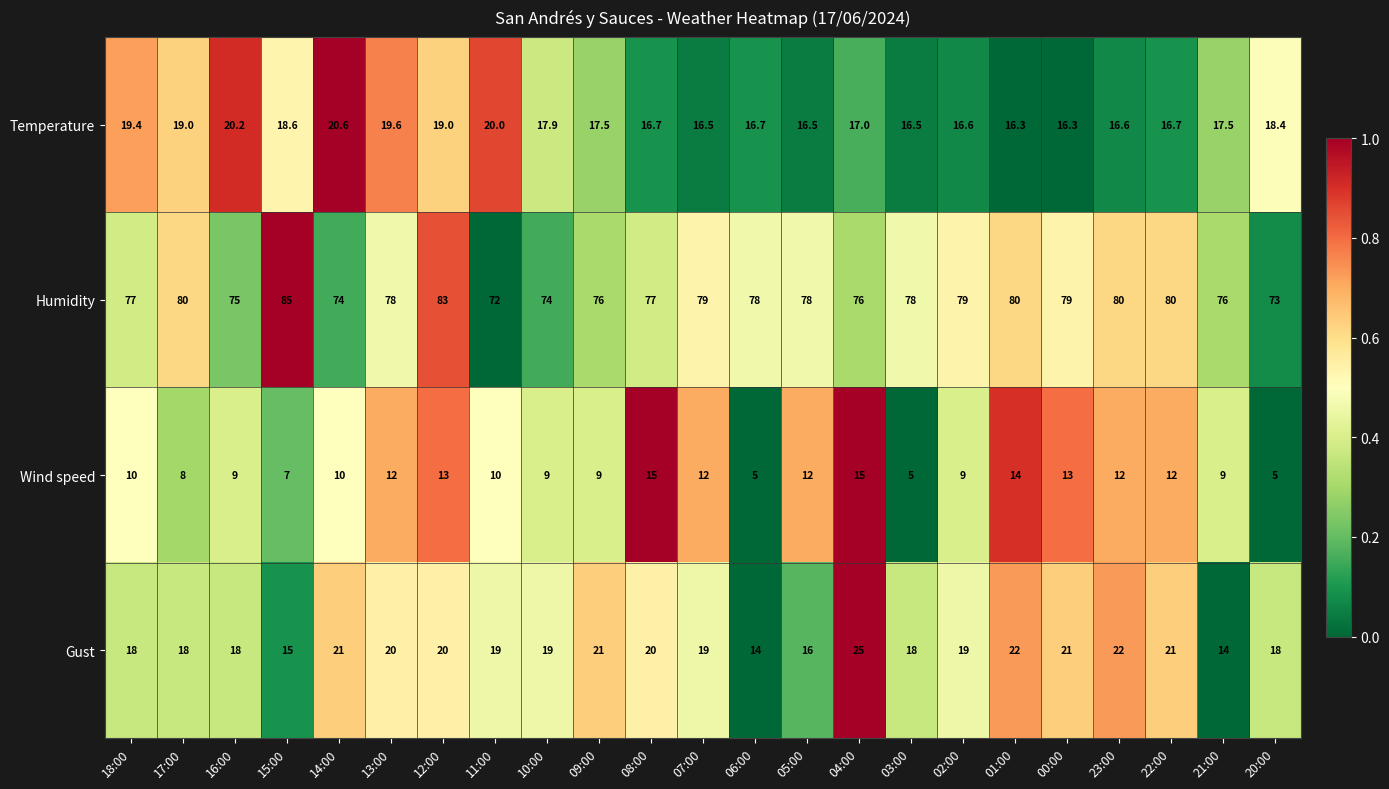

What is the sum of the Gust values at 00:00 and 15:00?

36.0